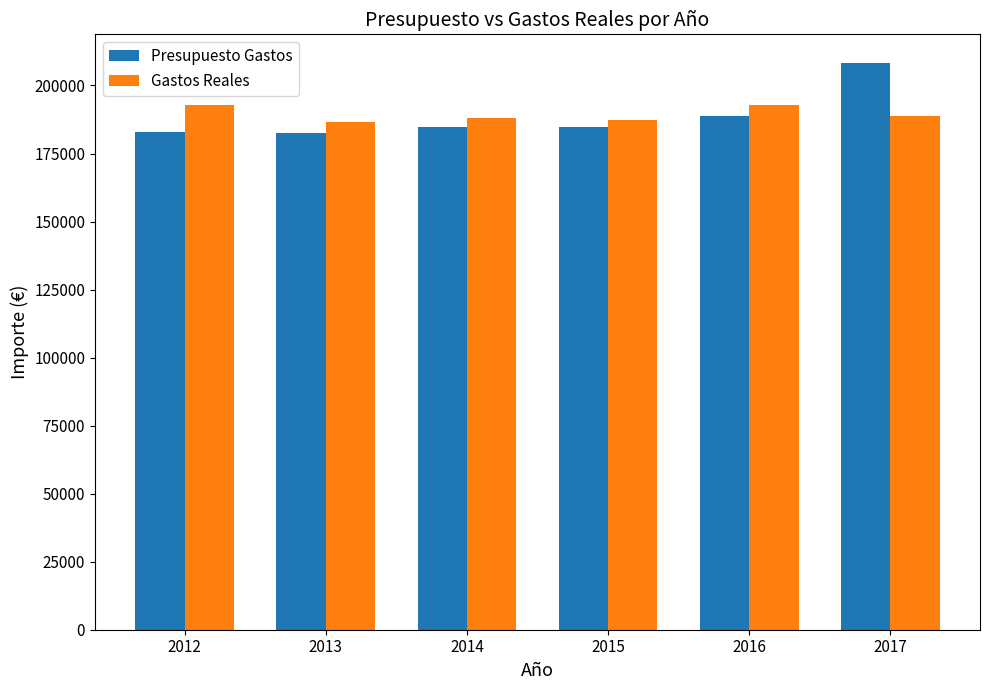

What is the highest value of the Gastos Reales series?

192971.0